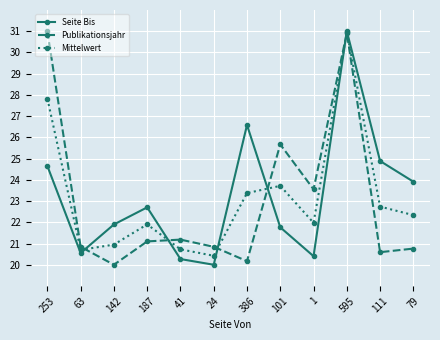

Between 187 and 595, which series saw the biggest shift?

Publikationsjahr